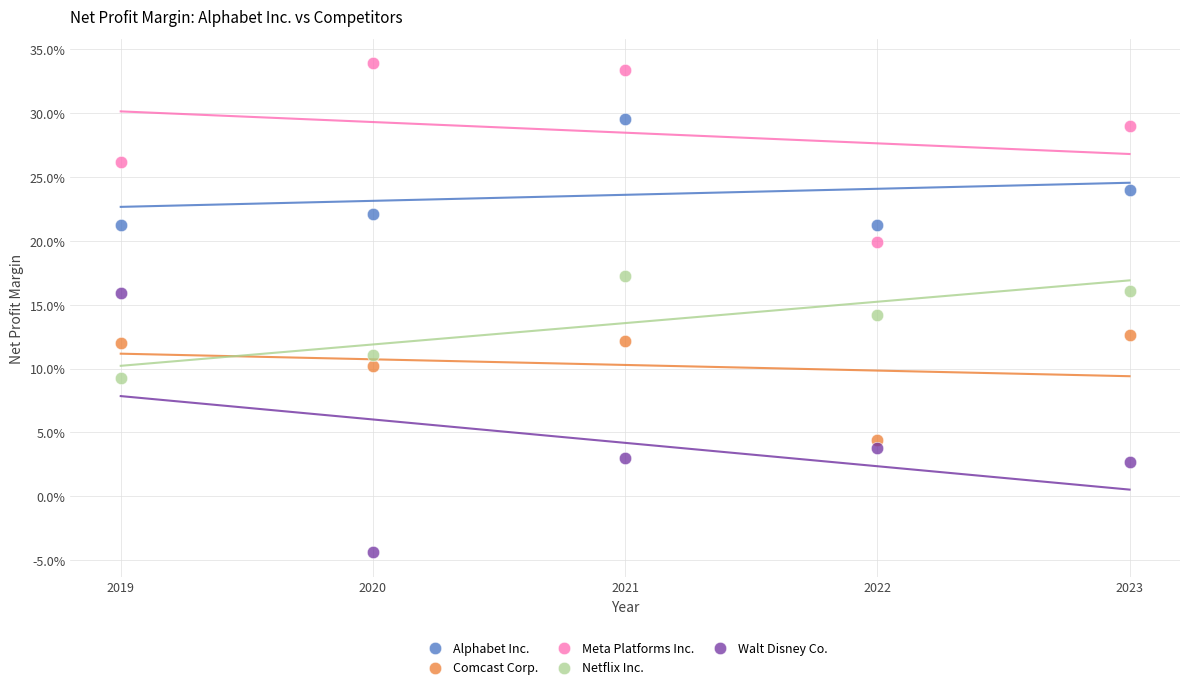

What are all the series names shown in the legend?

Alphabet Inc., Comcast Corp., Meta Platforms Inc., Netflix Inc., Walt Disney Co.